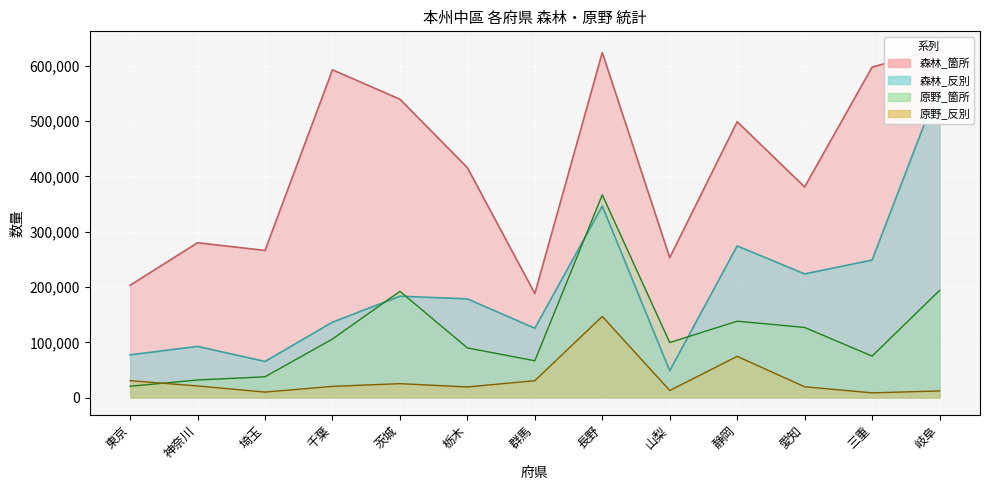

How many interior local valleys does the 原野_反別 series have?

4